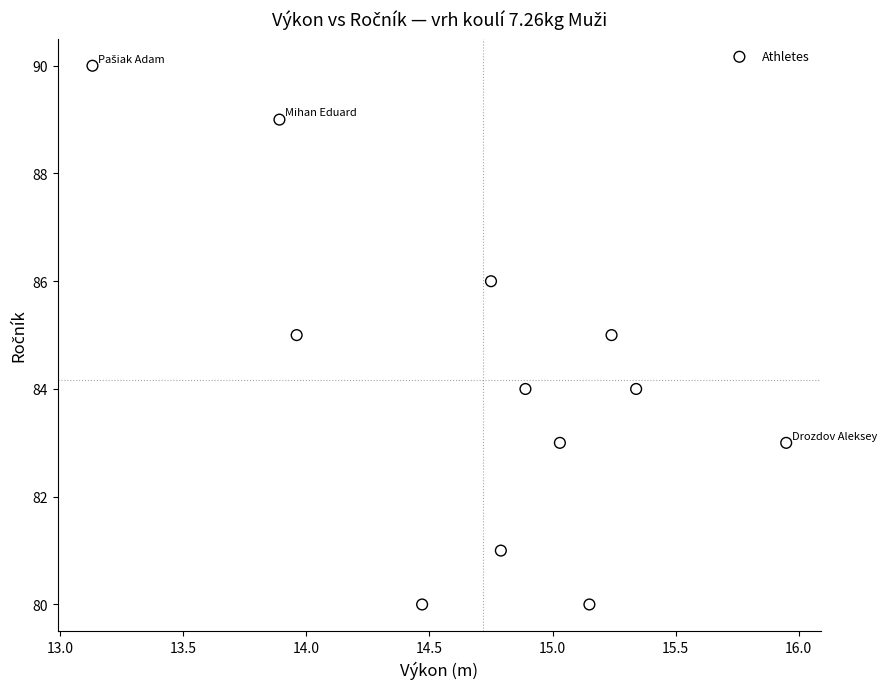

What is the average Y value?

84